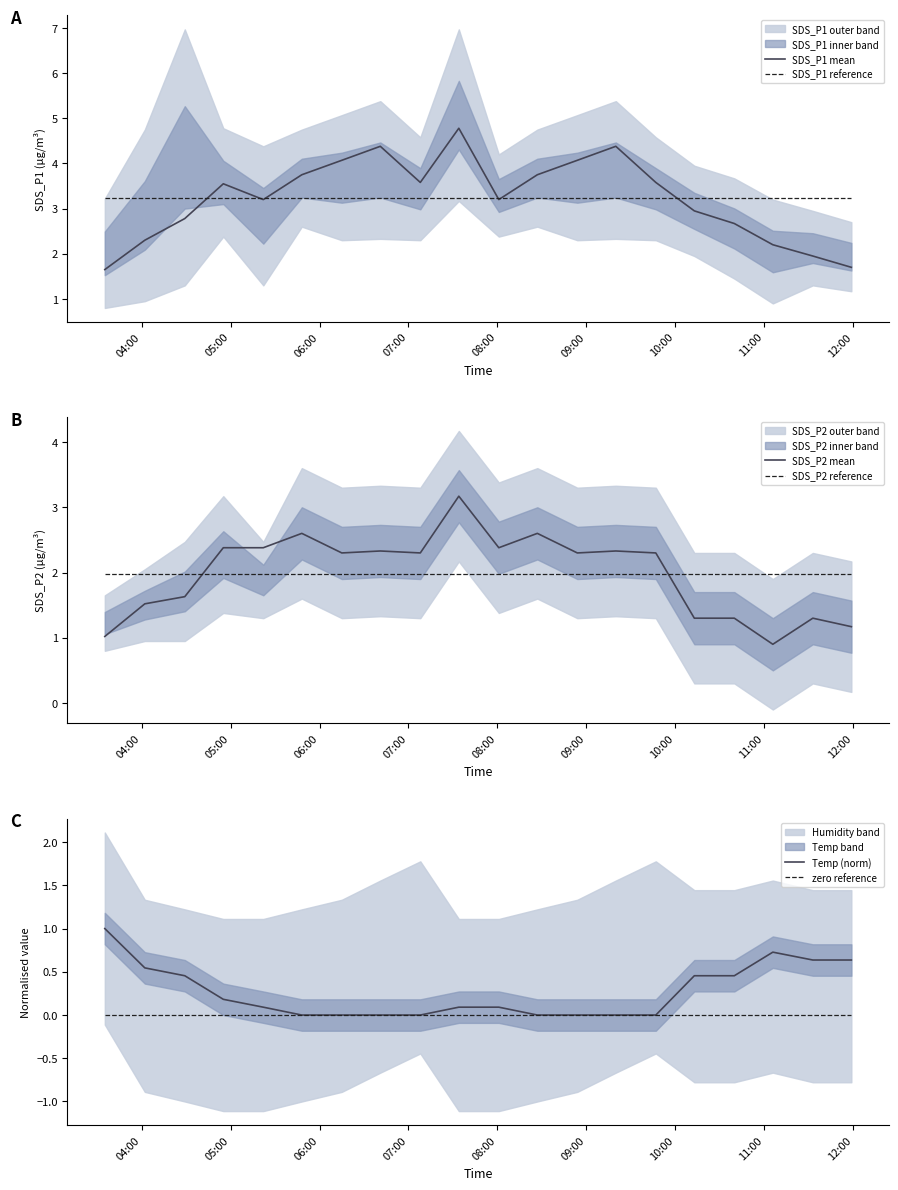

What is the lowest value of the SDS_P1 mean series?

1.6